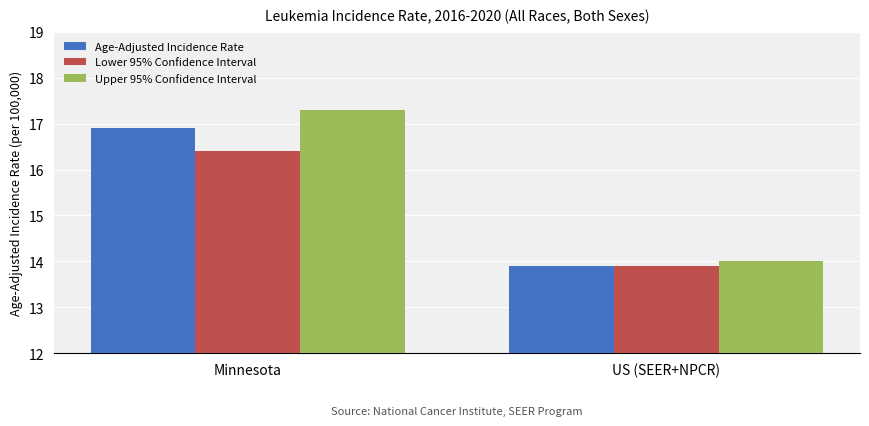

List the labels in order of Lower 95% Confidence Interval value, smallest first.

US (SEER+NPCR), Minnesota